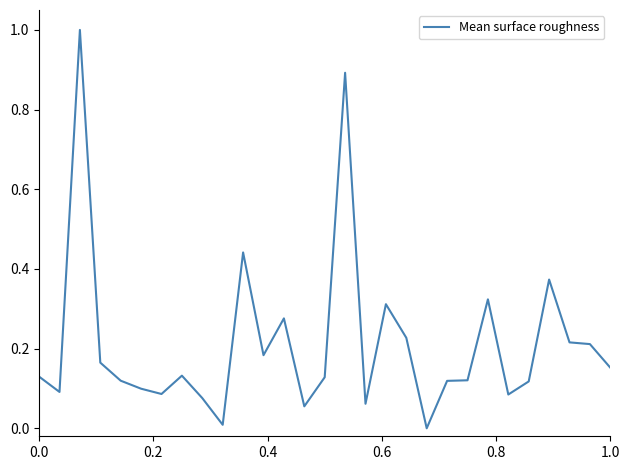

What is the difference between the maximum and minimum values?

1.0